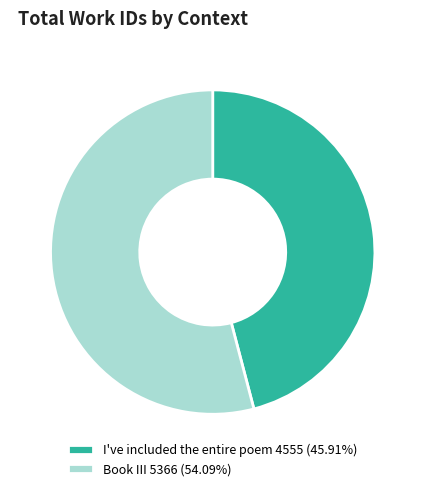

What is the majority slice?

Book III